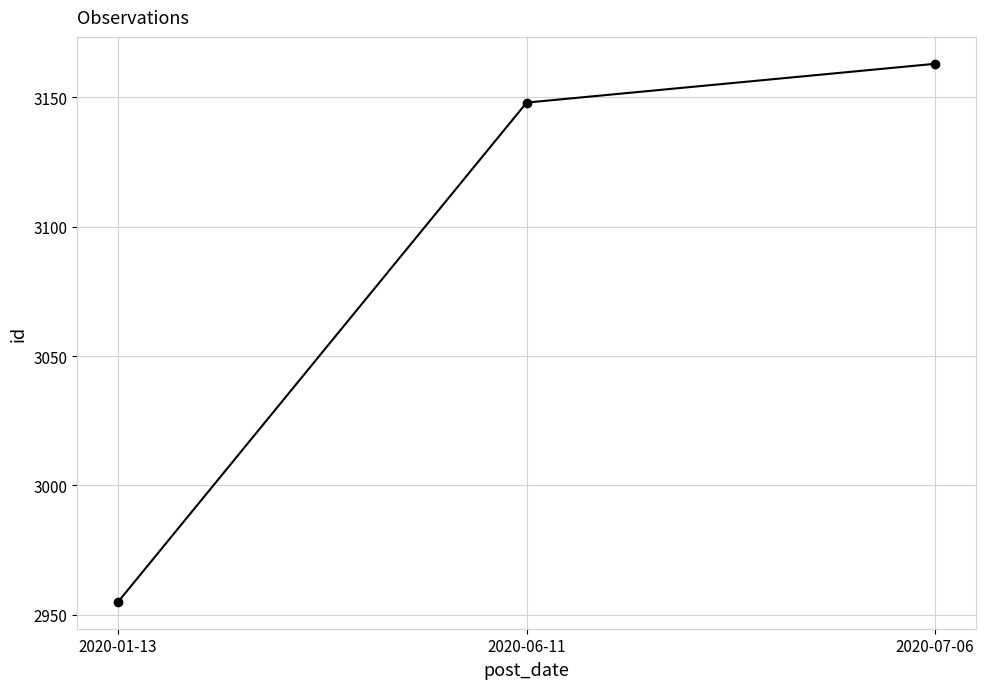

Approximately how many times larger is the value at 2020-07-06 compared to 2020-06-11?

1.0